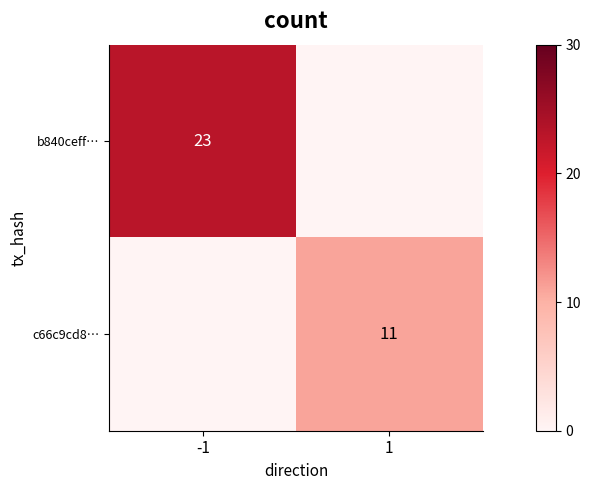

Is it true that b840ceff… equals 12.8 at -1?

False